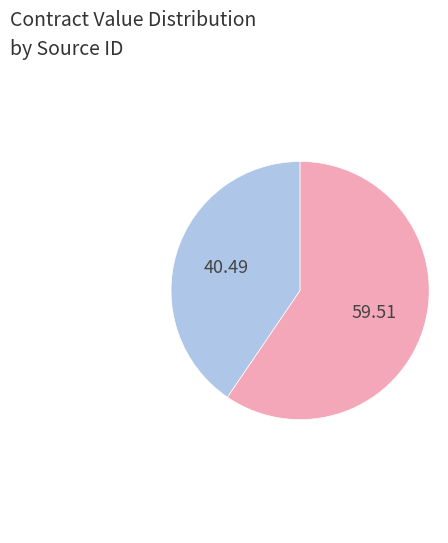

Is there a majority slice in this chart?

Yes